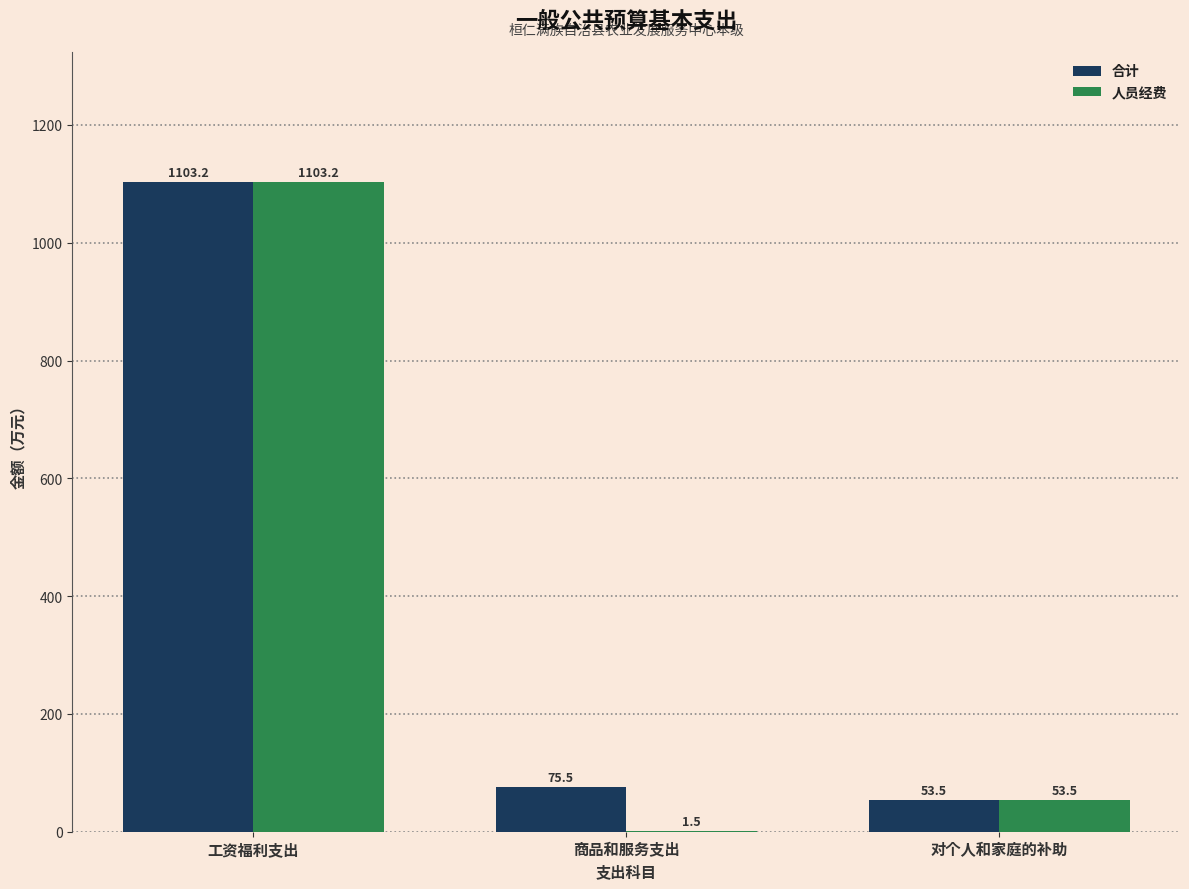

What is the average value of the 合计 series?

410.7